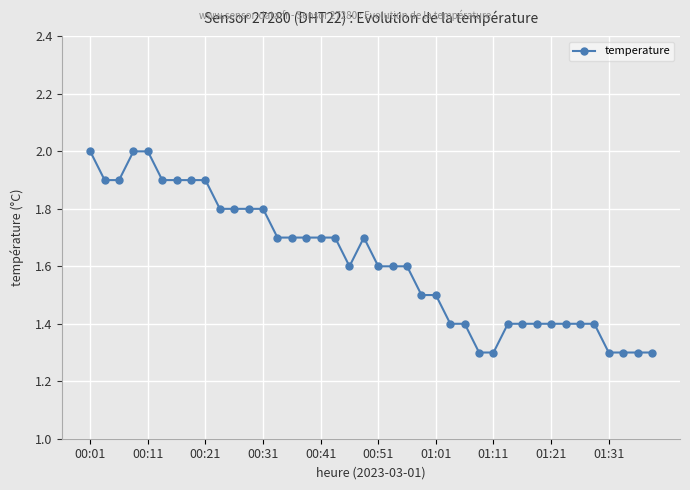

What is the average value?

1.6